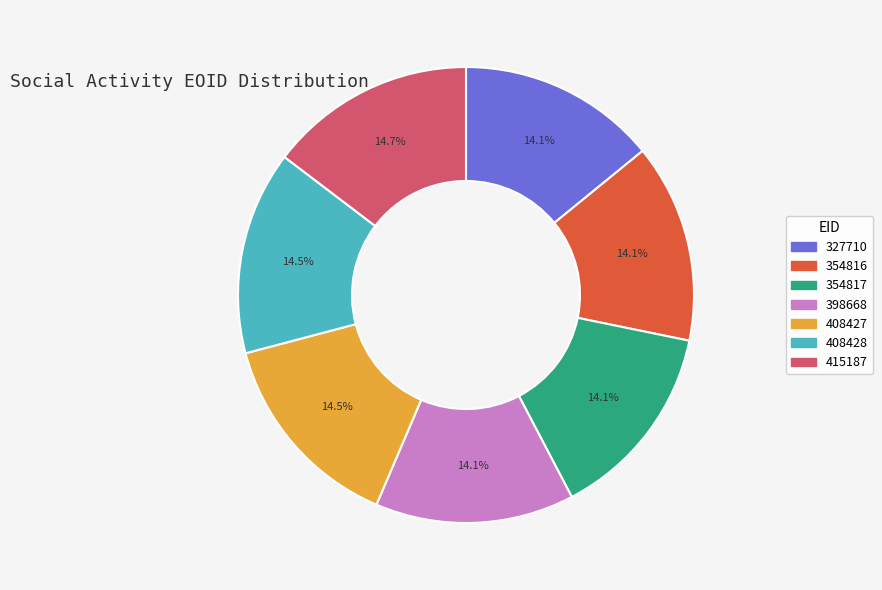

Is 398668 the majority of the pie?

No